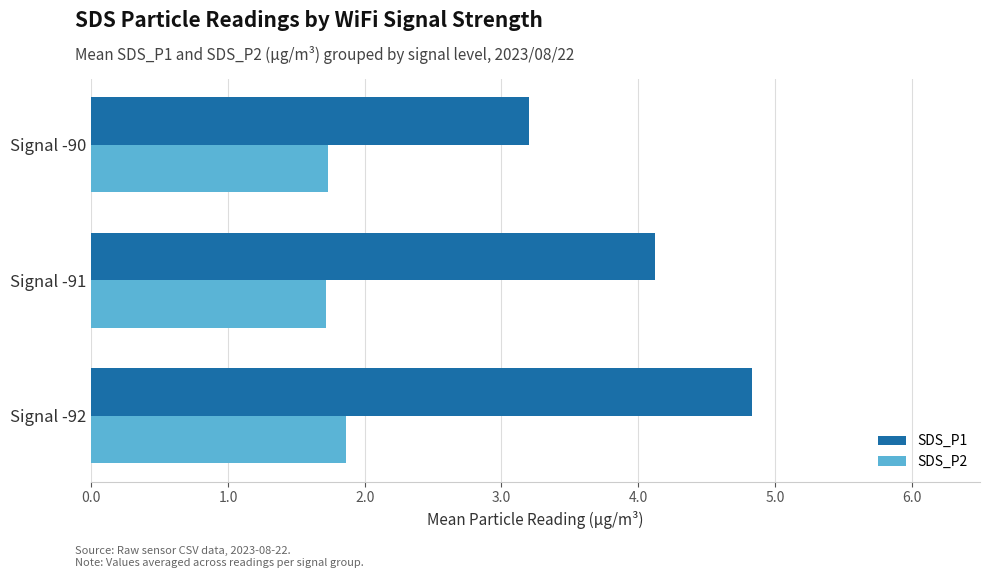

What is the sum of all SDS_P1 values?

12.2